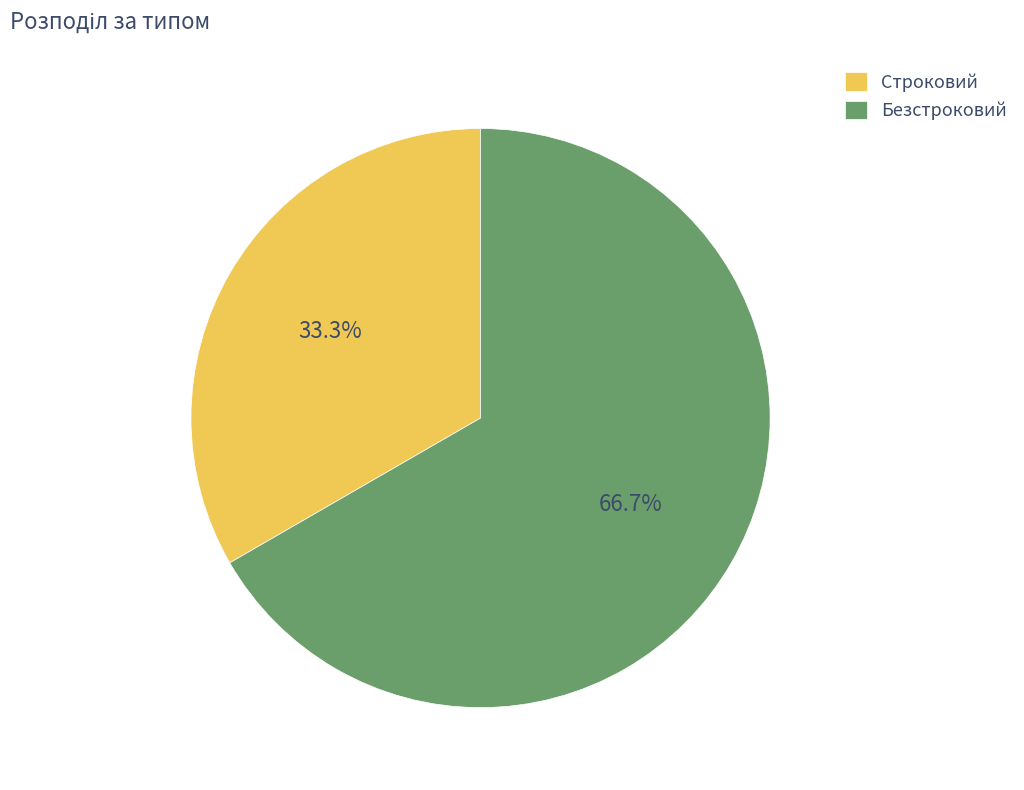

Which slice is the largest?

Безстроковий